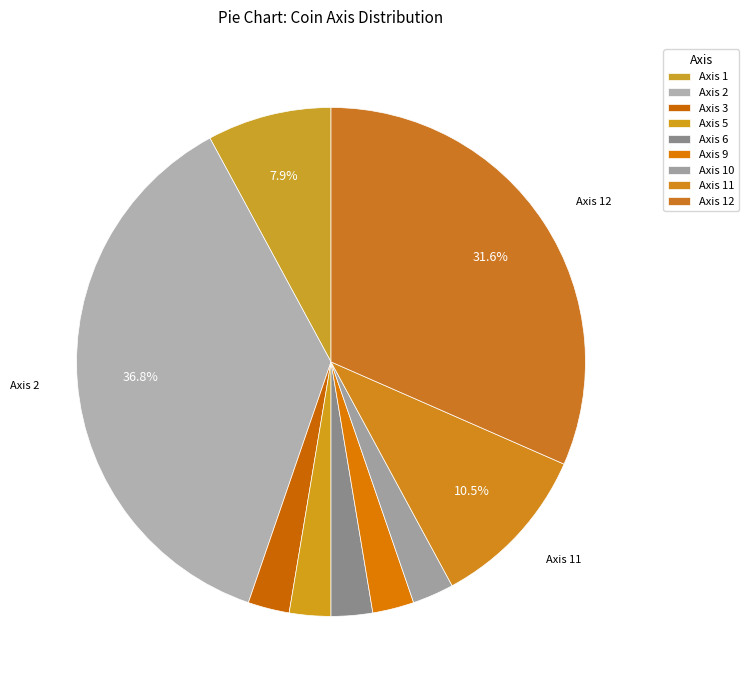

Combined, do Axis 2 and Axis 3 account for over 50%?

No